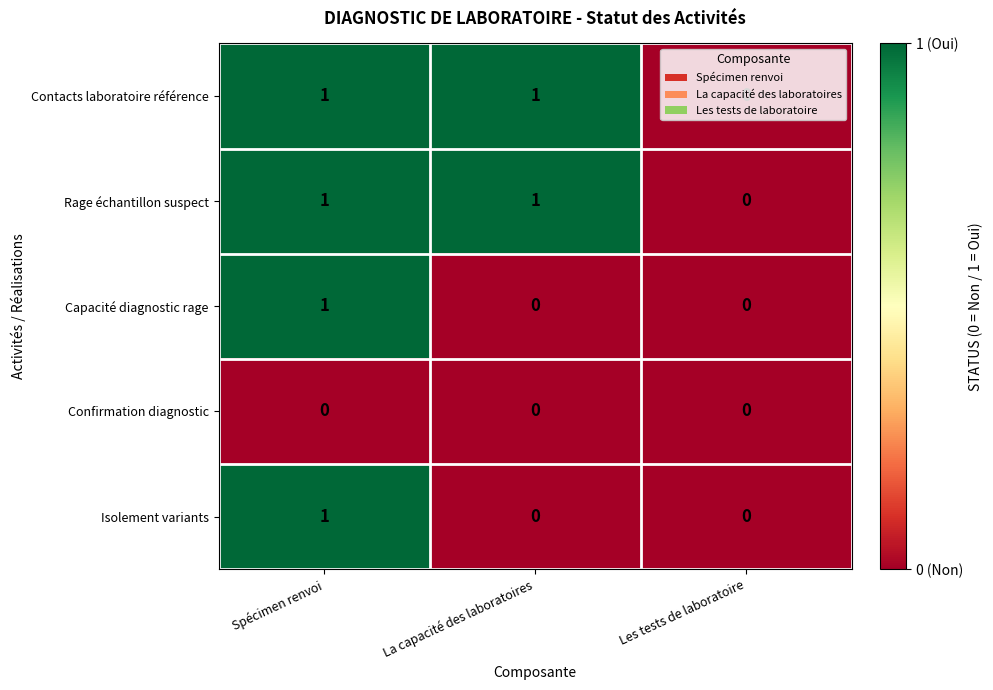

At which category is the sum across all series the highest?

Spécimen renvoi